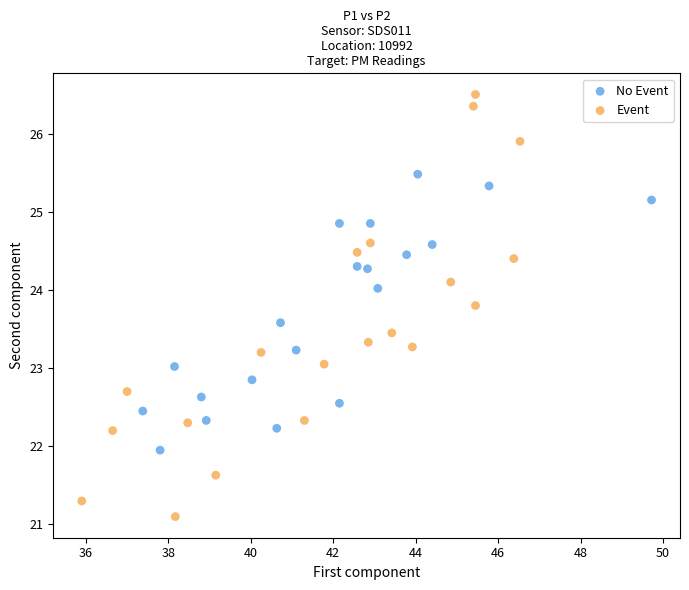

Which series contains the lowest Y value?

Event